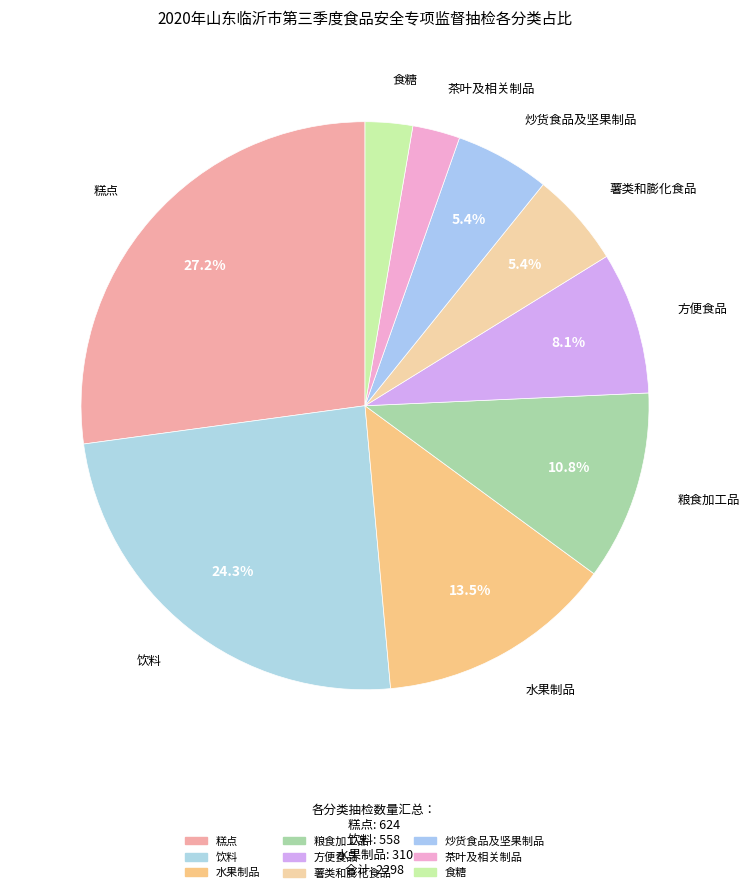

To the nearest percent, what is the difference between the largest and smallest slice percentages?

24%